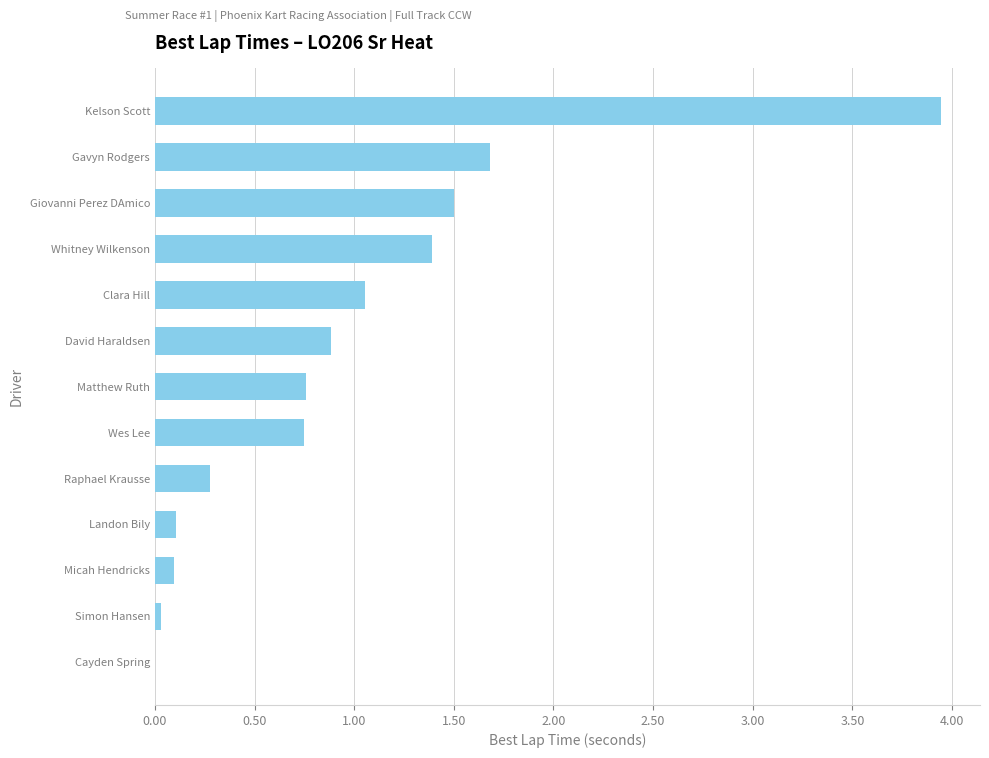

What is the sum of the values at Wes Lee and Whitney Wilkenson?

2.1